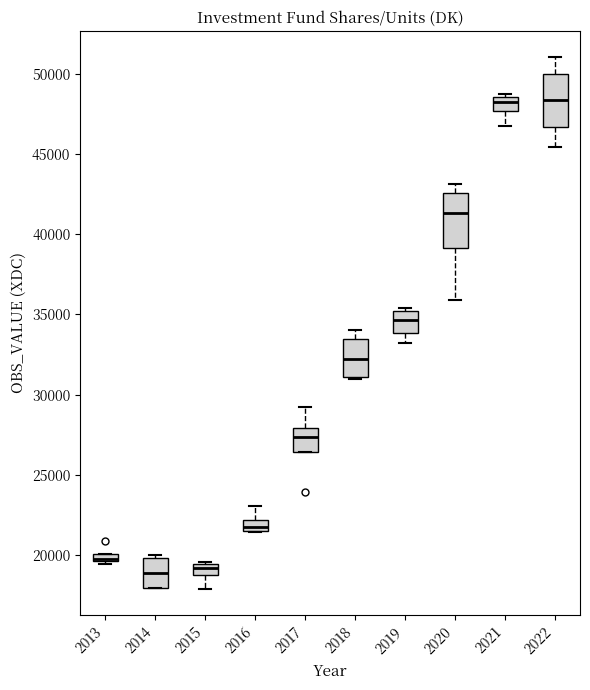

Where is the upper edge of the box at x = 2022 on the y-axis? The values are not printed on the chart, so give them approximately, as read against the axis.

50000